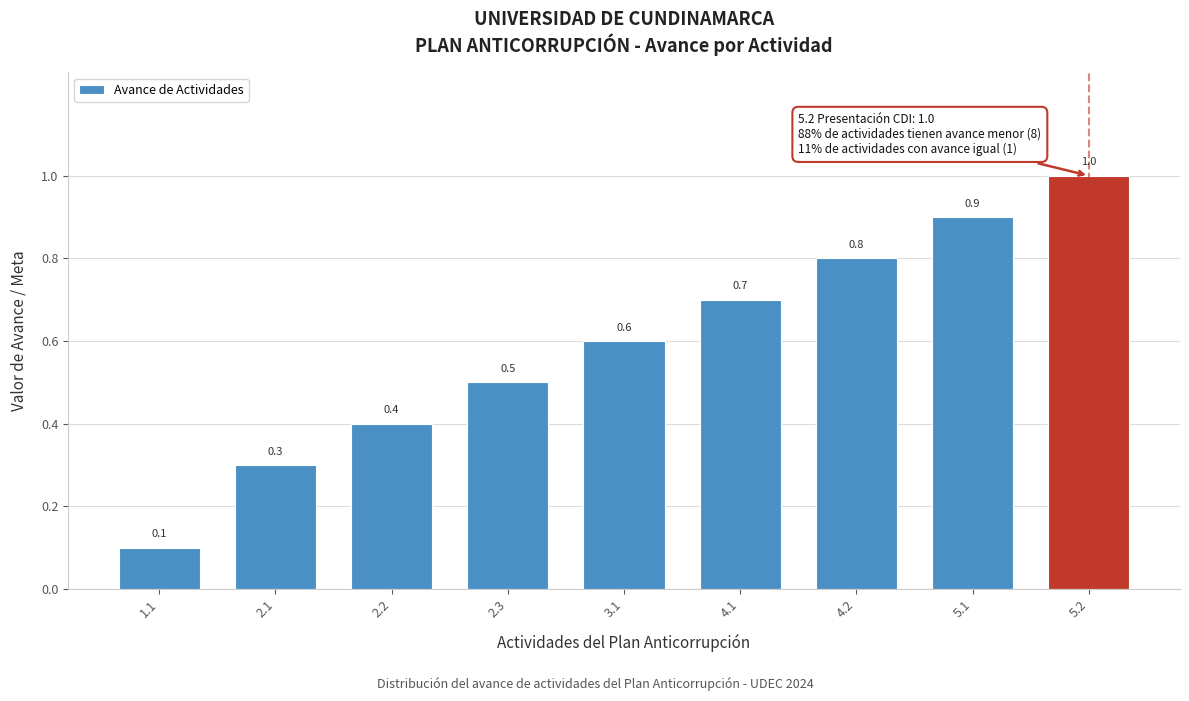

Reading left to right, extract all data points from this chart.

1.1=0.1	2.1=0.3	2.2=0.4	2.3=0.5	3.1=0.6	4.1=0.7	4.2=0.8	5.1=0.9	5.2=1.0